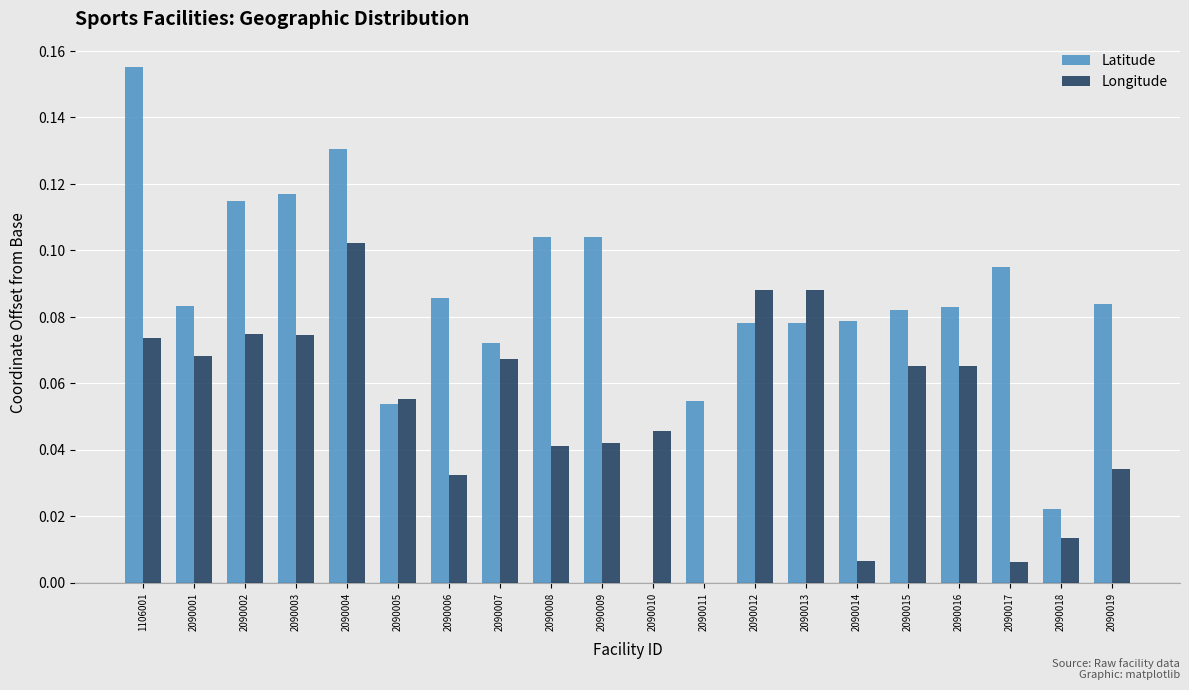

What is the sum of all Longitude values?

1.0